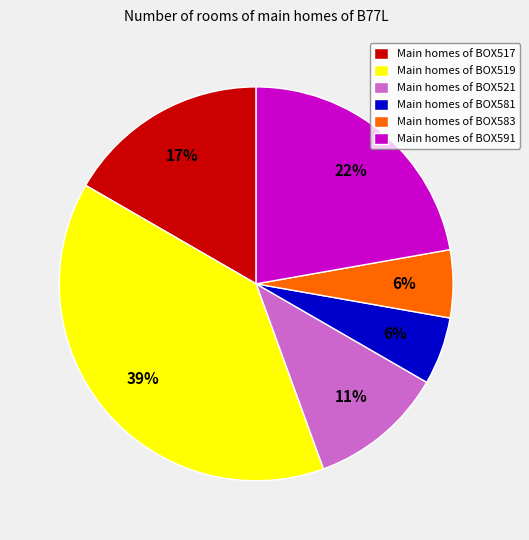

Which slice is the largest?

Main homes of BOX519